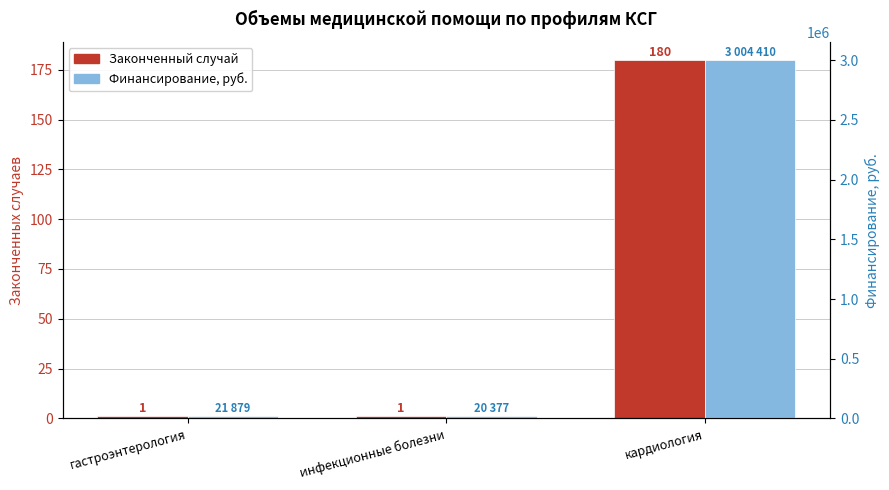

Reading left to right, what are all the values shown in this chart?

Законченный случай: 1	1	180
Финансирование, руб.: 21879	20377	3004410